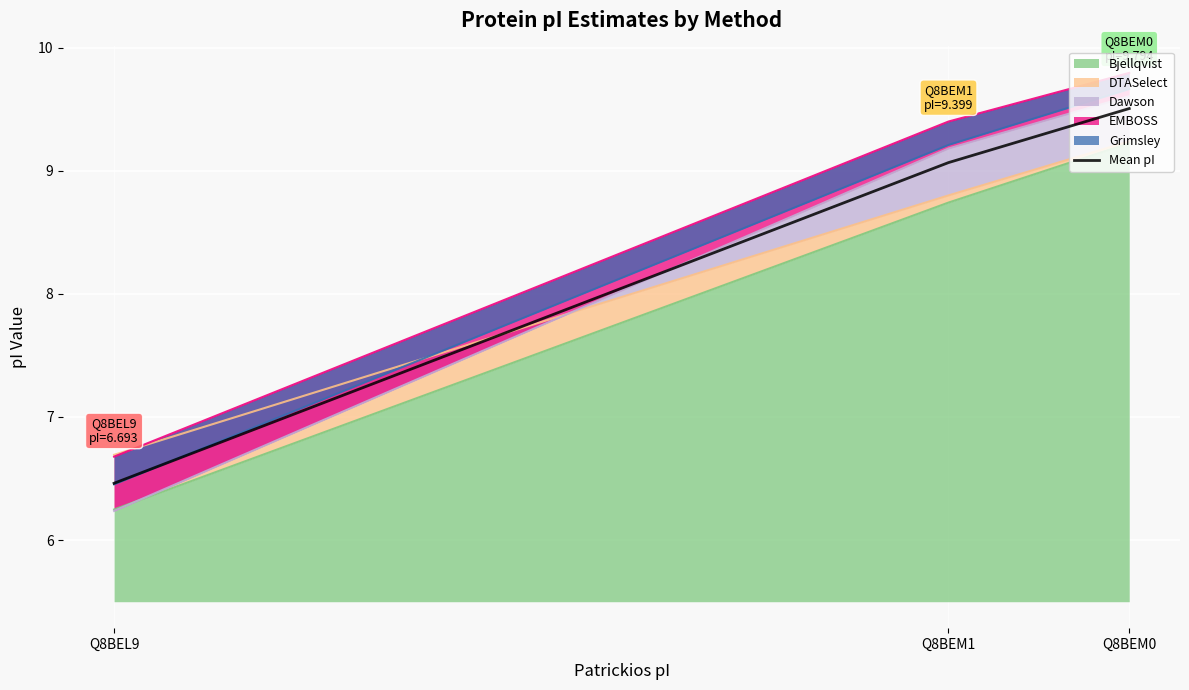

Rank the categories by value from highest to lowest.

Q8BEM0, Q8BEM1, Q8BEL9